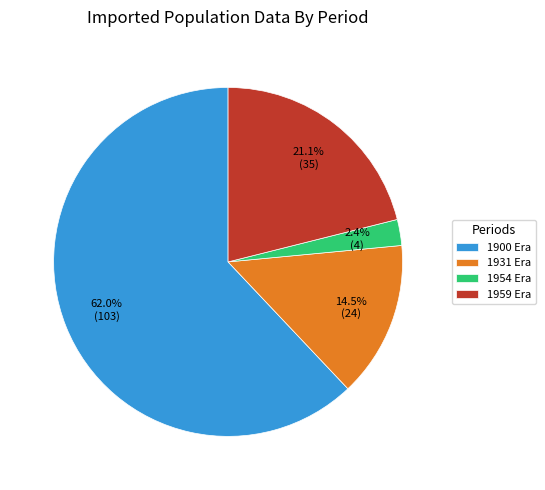

What is the majority slice?

1900